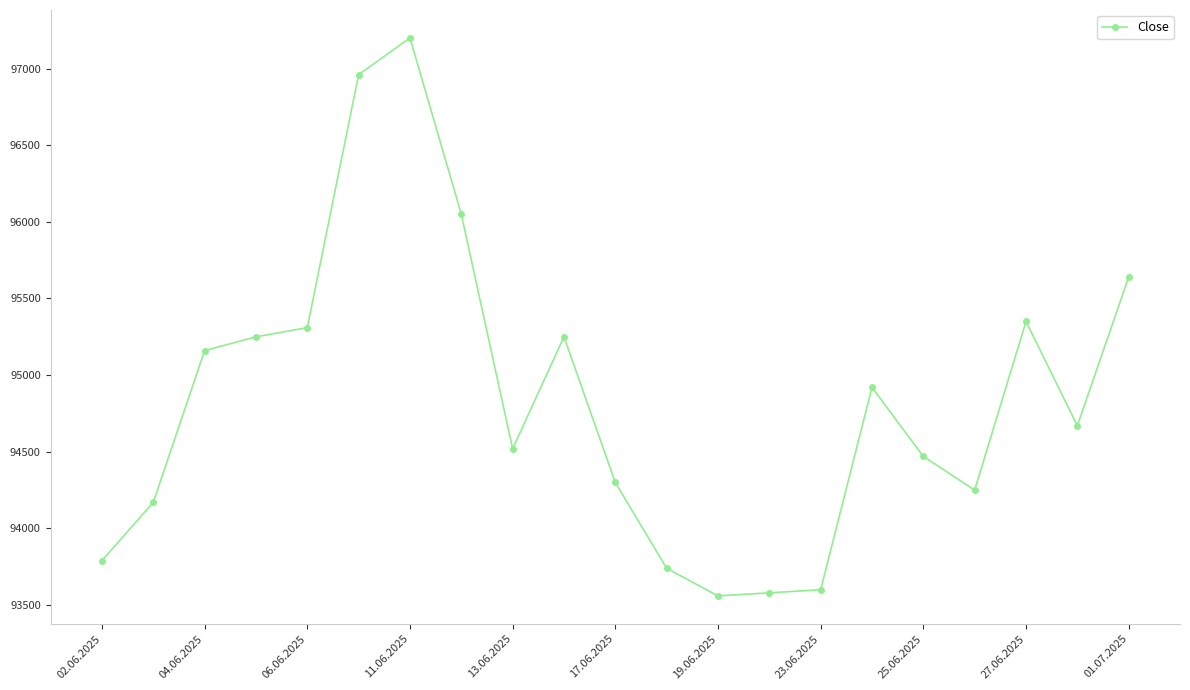

What is the maximum value shown in the chart?

97200